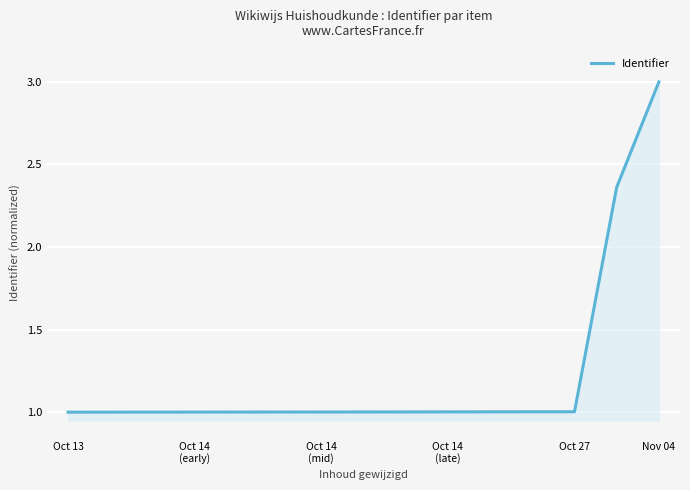

What is the greatest value displayed?

3.0